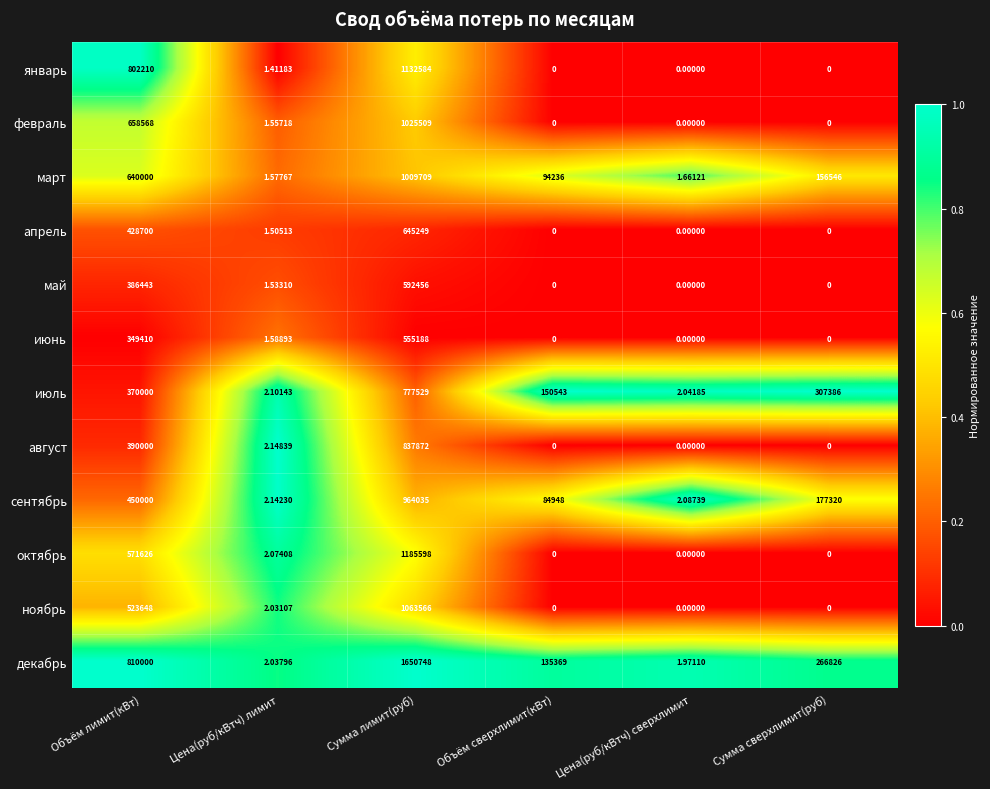

At Цена(руб/кВтч) лимит, list the series in order from largest to smallest.

август, сентябрь, июль, октябрь, декабрь, ноябрь, июнь, март, февраль, май, апрель, январь